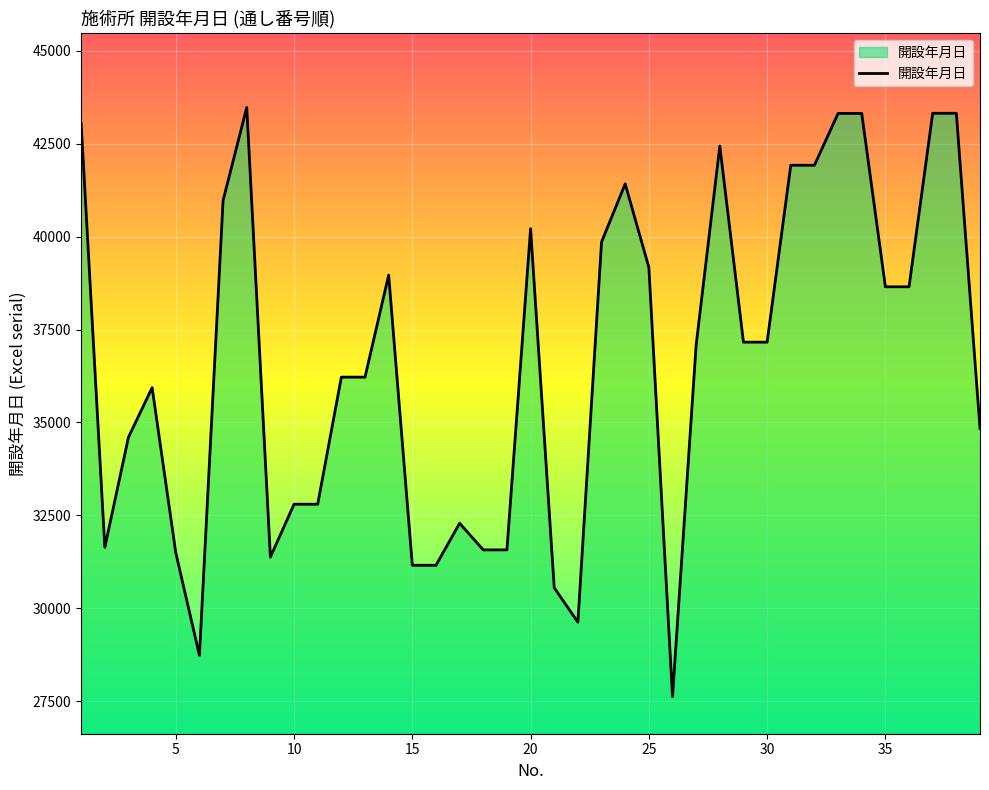

True or false: the data has more than 2 interior local peaks.

True